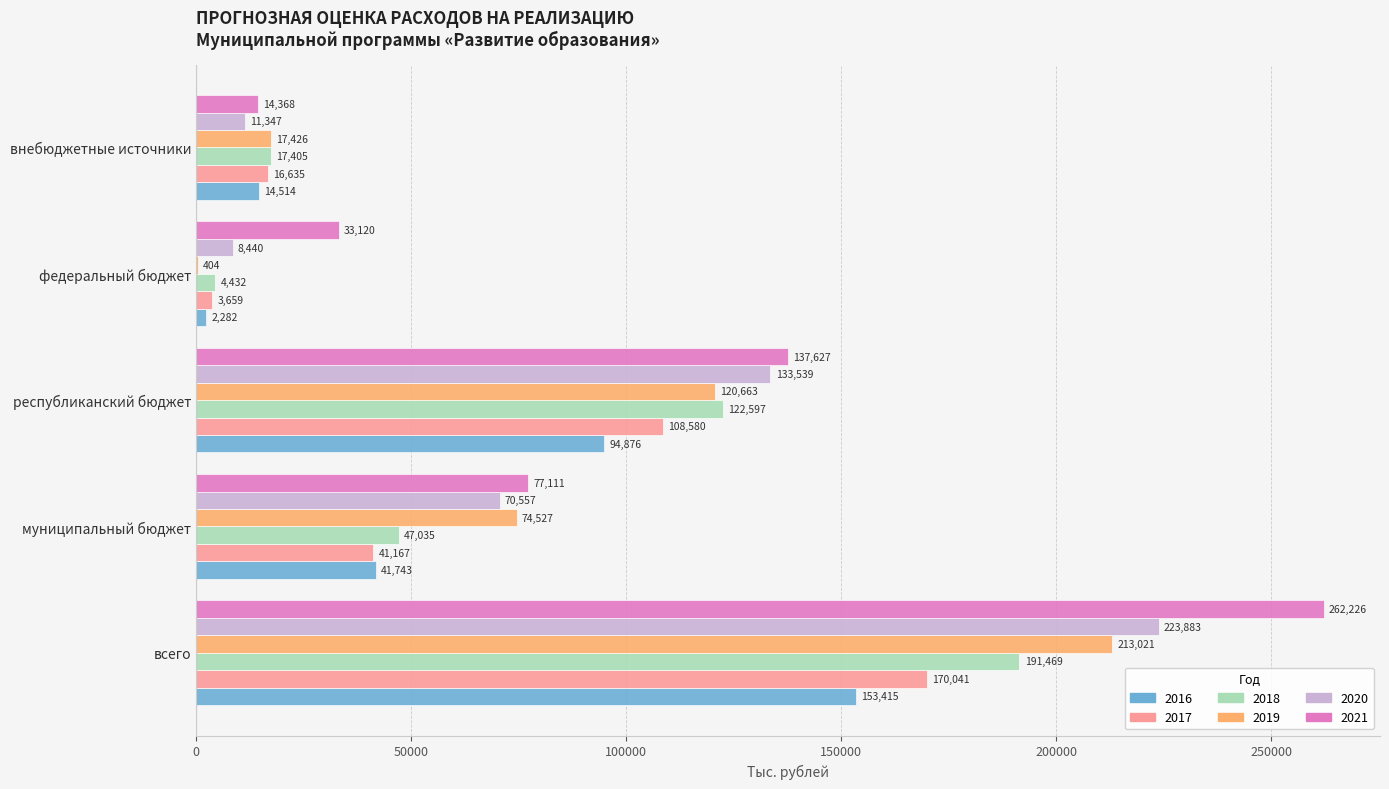

Where is 2021 nearest to the value 138296?

республиканский бюджет